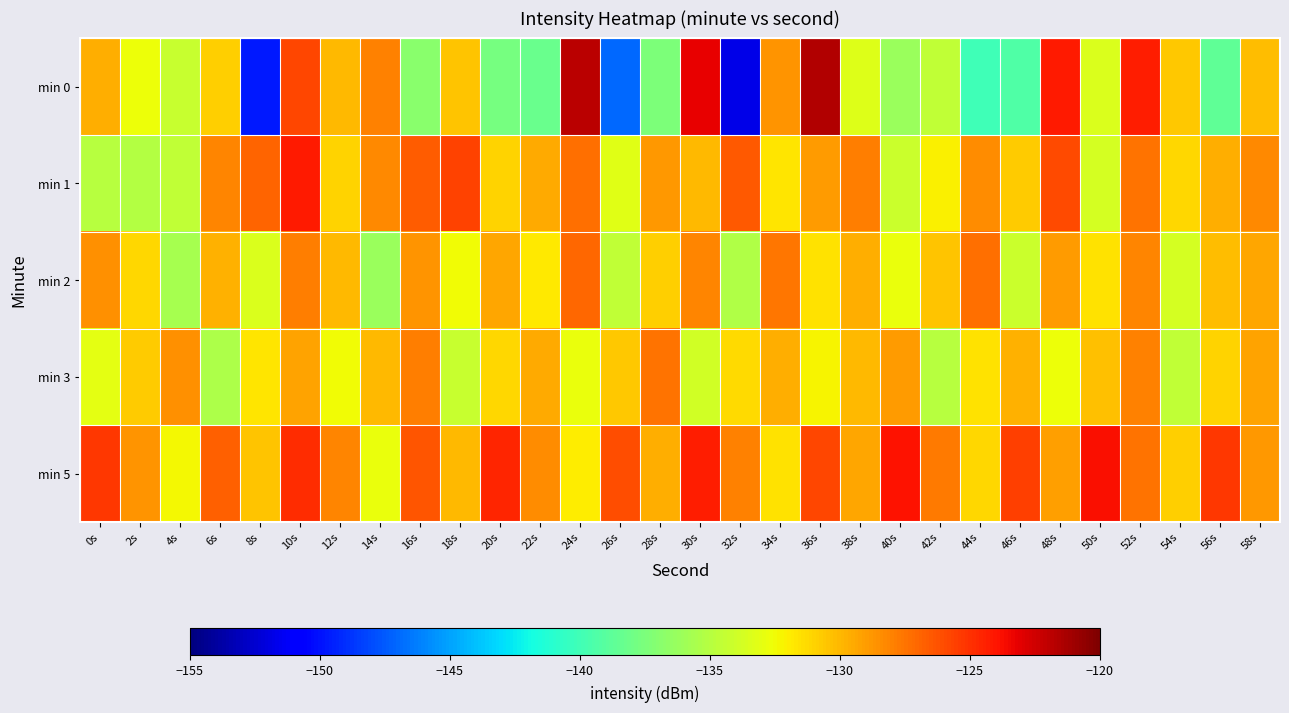

Between 58s and 24s, which is larger?

24s